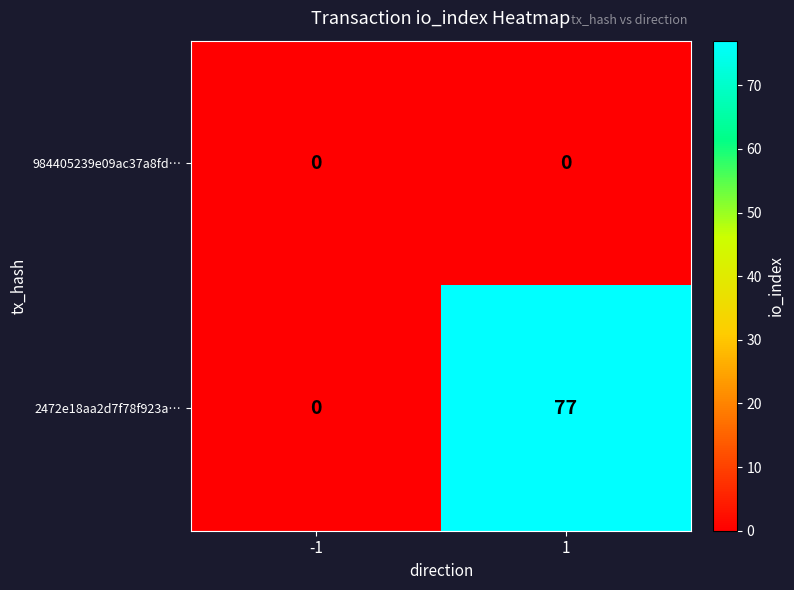

Is it true that 2472e18aa2d7f78f923a… equals 0 at -1?

True